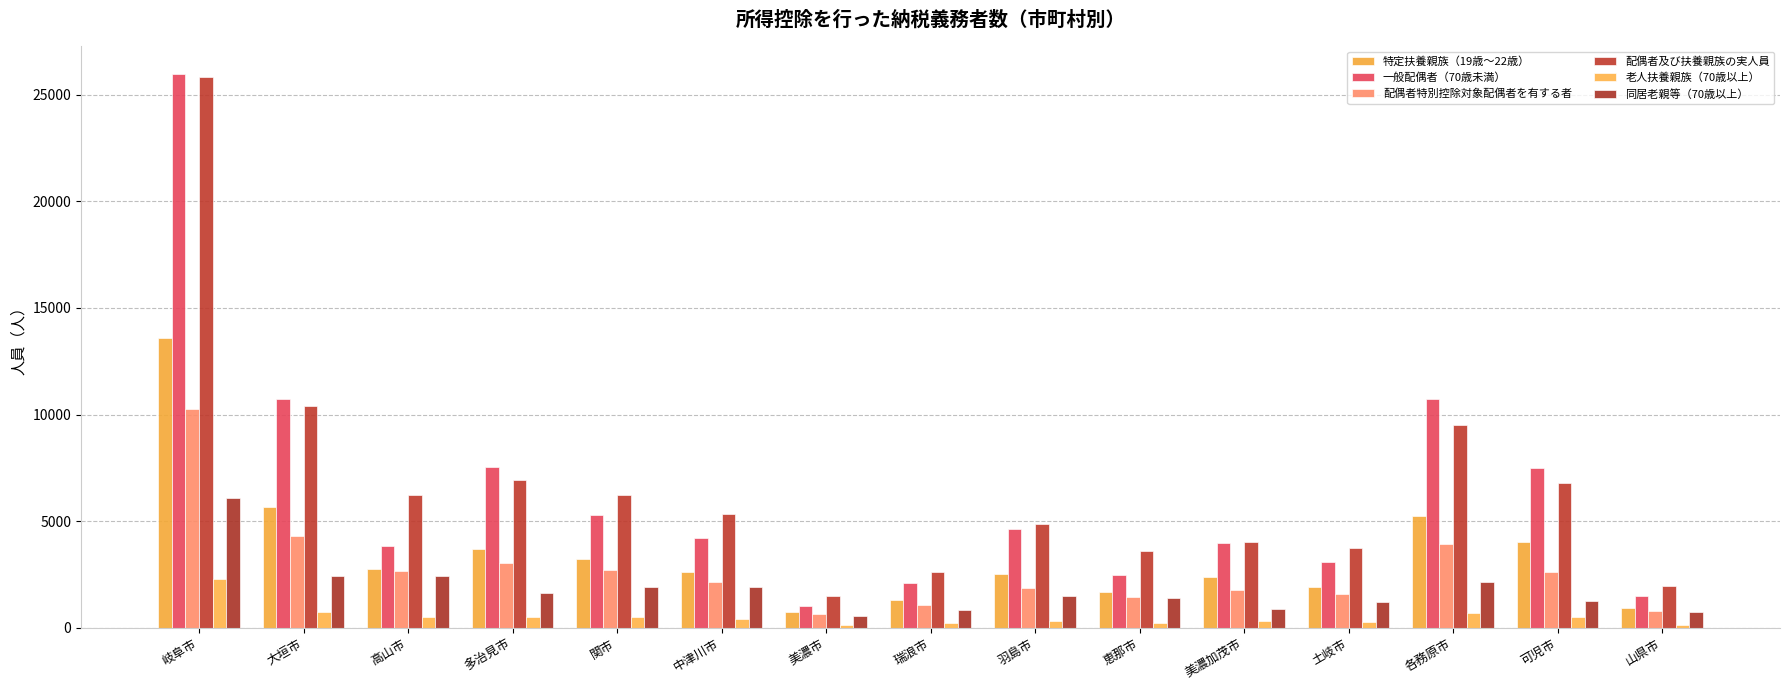

What is the greatest value displayed?

25977